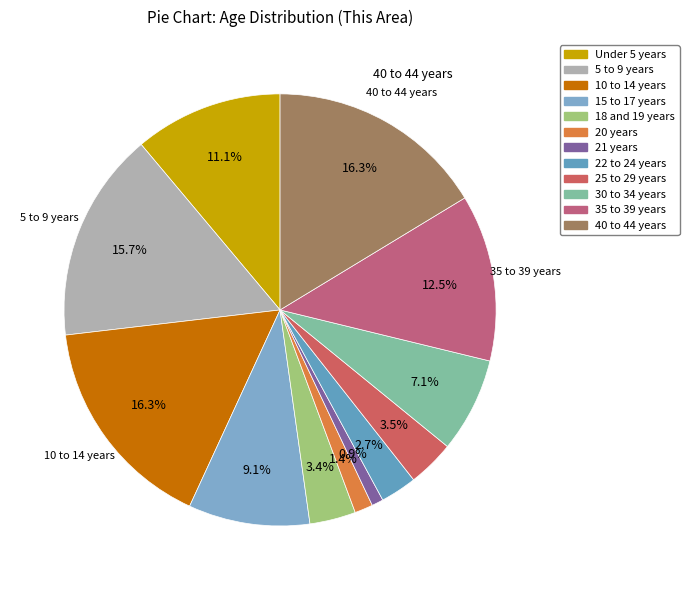

How many segments does this pie chart have?

12